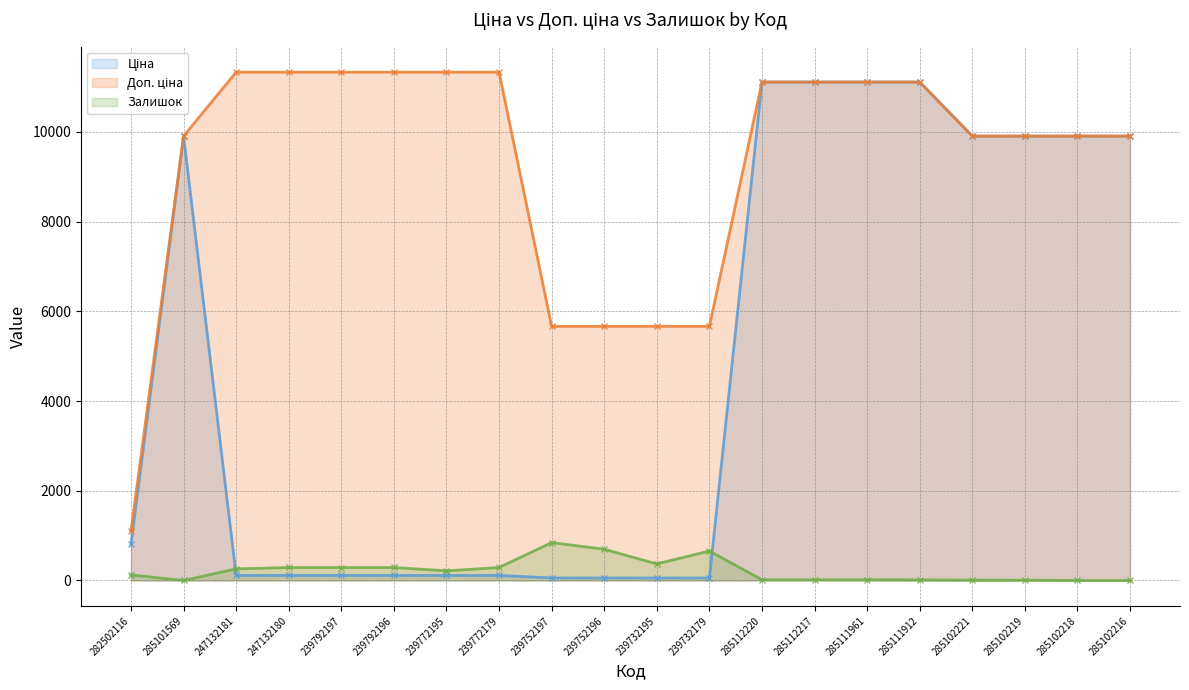

Rank the categories by Ціна (line) value from highest to lowest.

285112220, 285112217, 285111961, 285111912, 285101569, 285102221, 285102219, 285102218, 285102216, 282502116, 247132181, 247132180, 239792197, 239792196, 239772195, 239772179, 239752197, 239752196, 239732195, 239732179